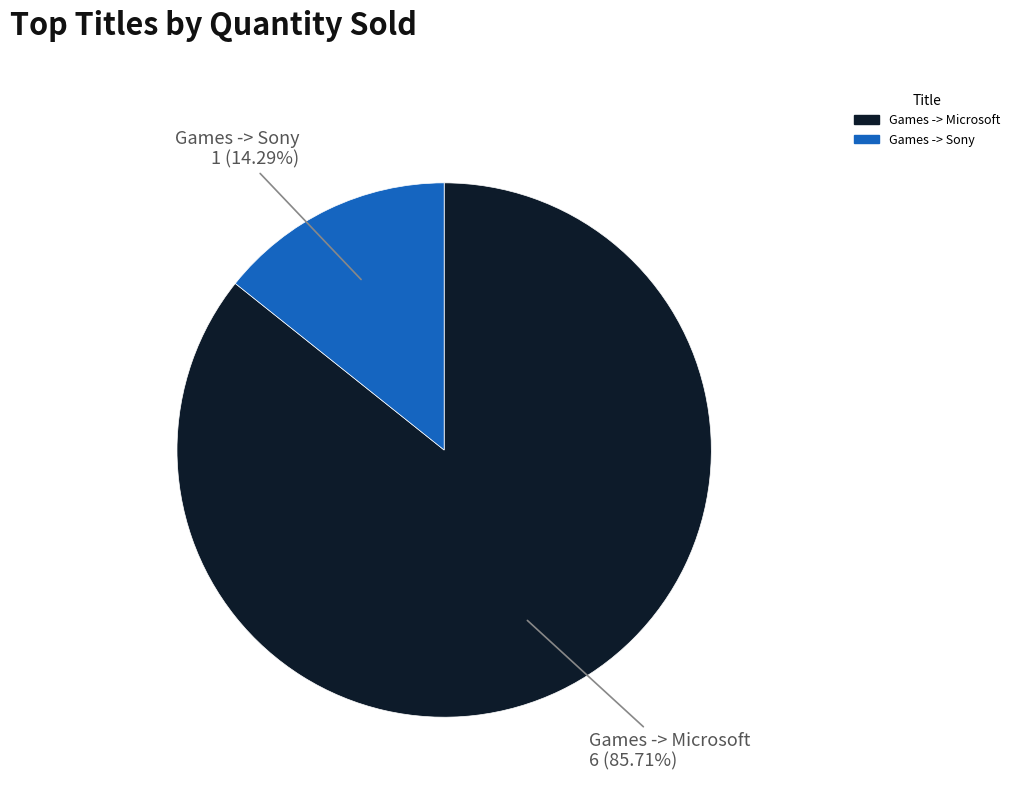

What percentage do Games -> Sony and Games -> Microsoft together represent?

100.0%